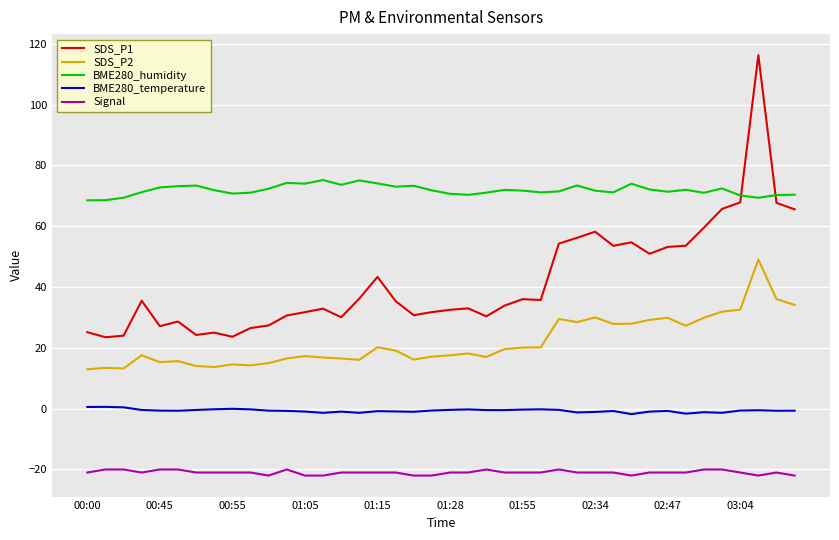

What is the difference between the maximum and minimum values in the BME280_humidity series?

6.7